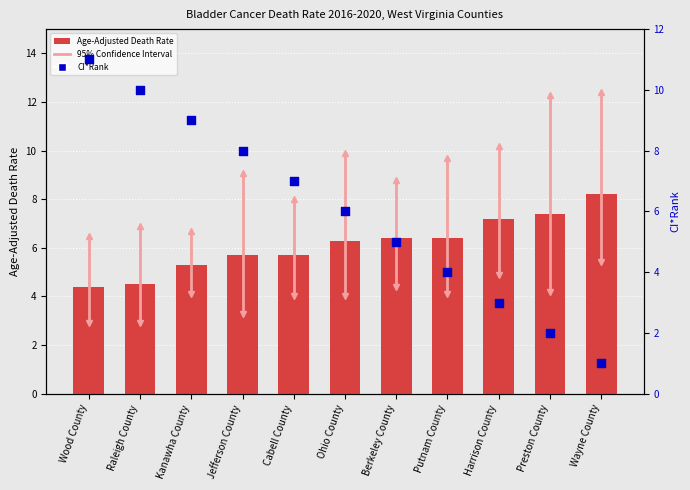

At how many categories does at least one series exceed 2?

11